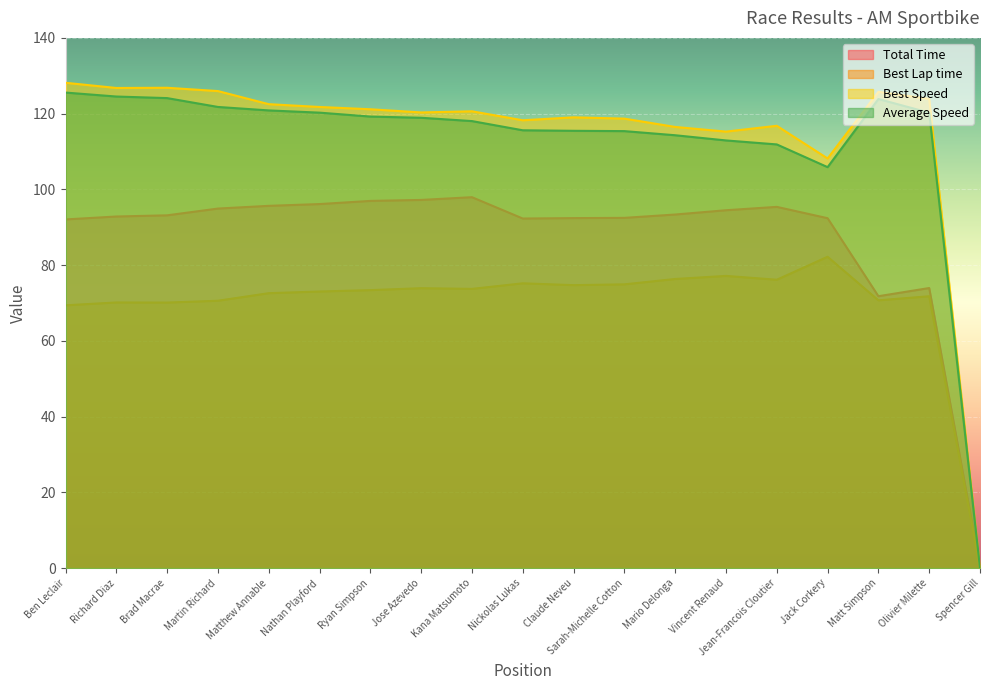

What are all the series names shown in the legend?

Total Time, Best Lap time, Best Speed, Average Speed